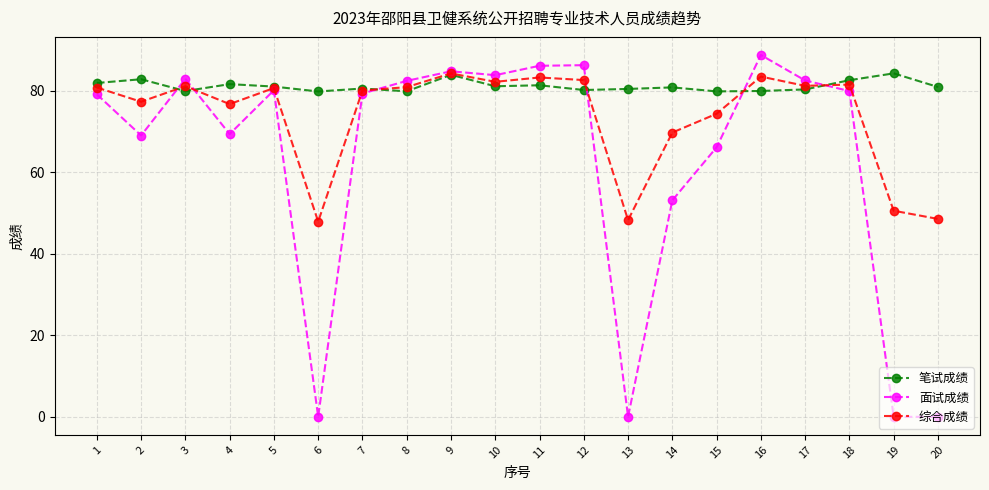

Where is 面试成绩 nearest to the value 44?

14